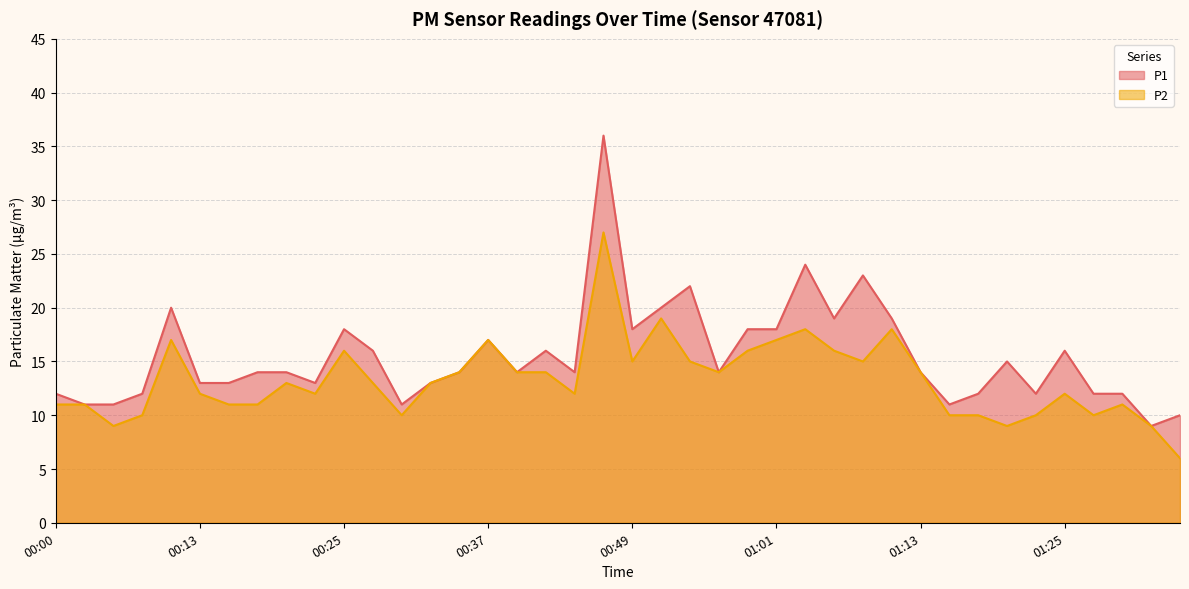

True or false: P1 and P2 cross at least once.

False